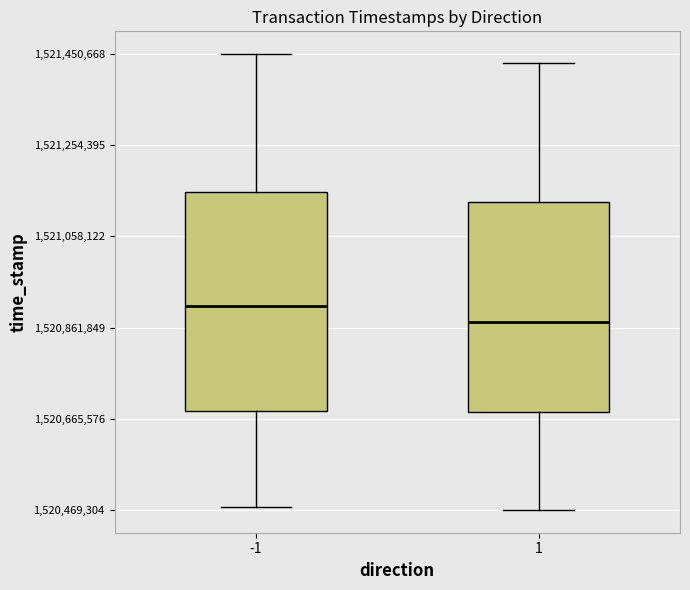

Where does the median line of the box at x = -1 sit on the y-axis? The values are not printed on the chart, so give them approximately, as read against the axis.

1520900000